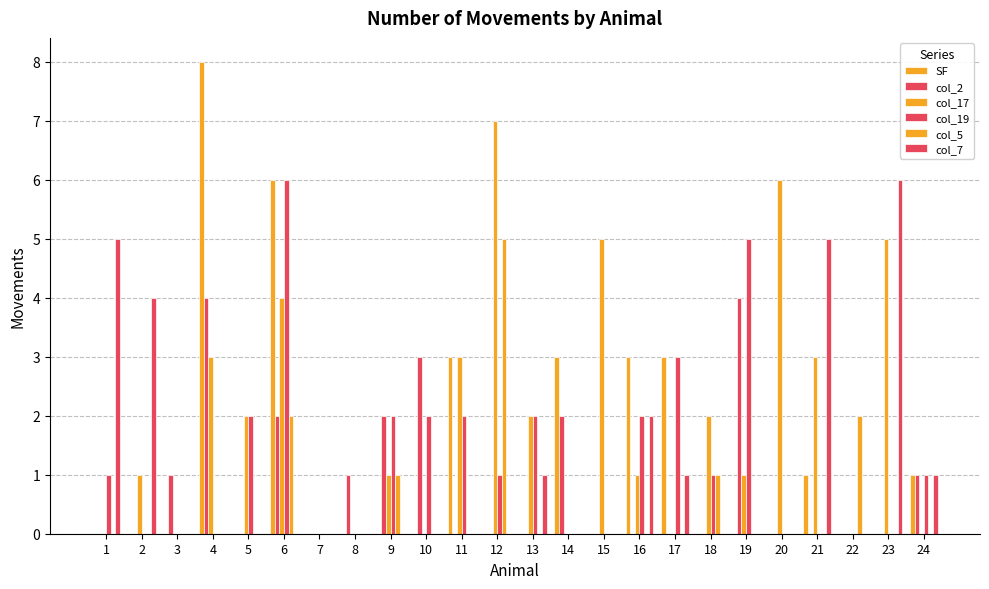

What is the value of the col_17 bar at the 15th from the left?

5